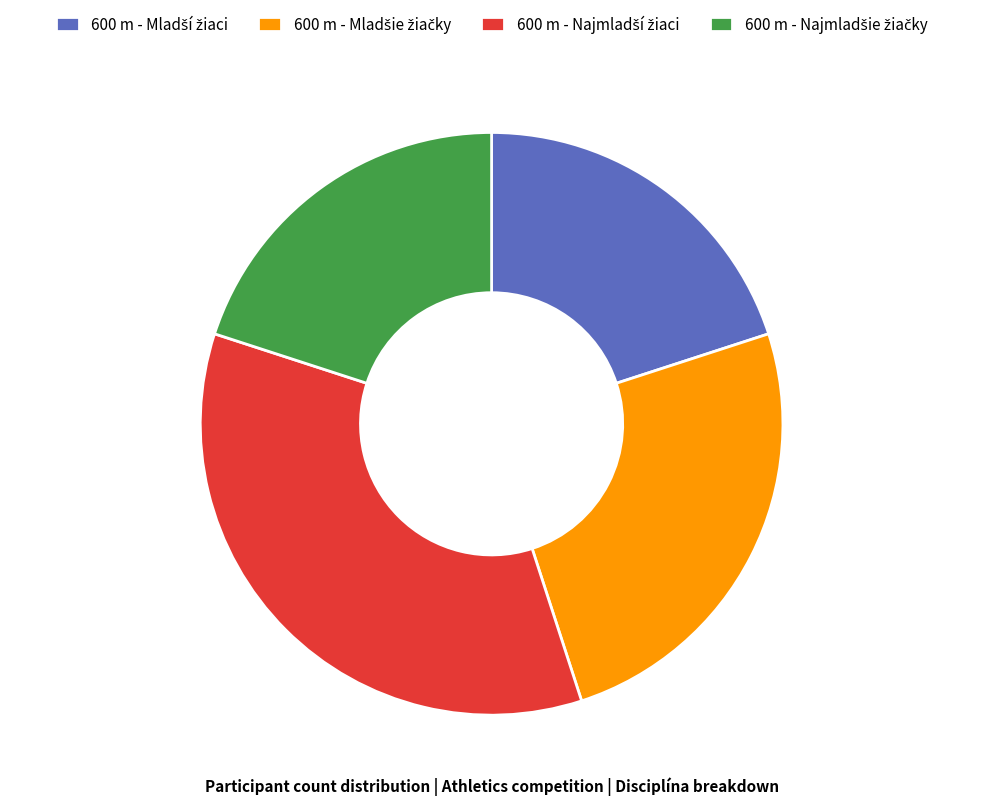

Is there a majority slice in this chart?

No